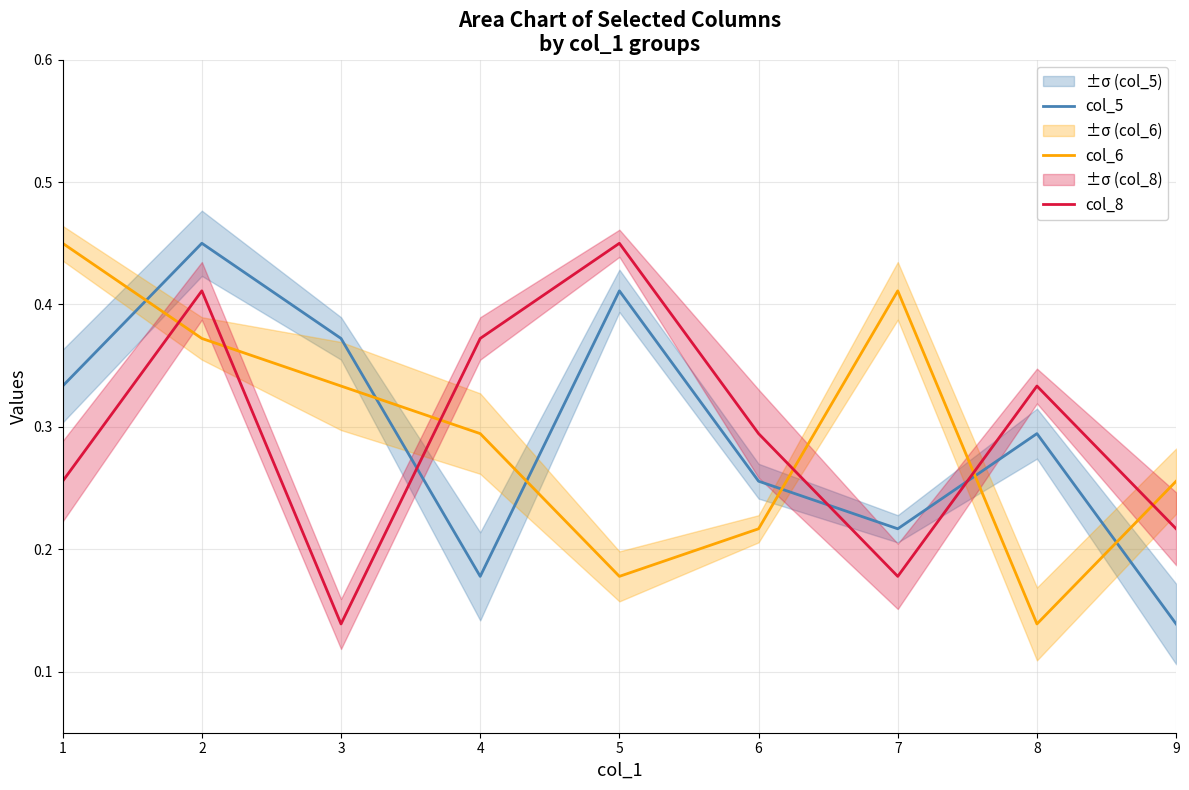

The value of col_6 at 2 is 0.4. True or false?

True